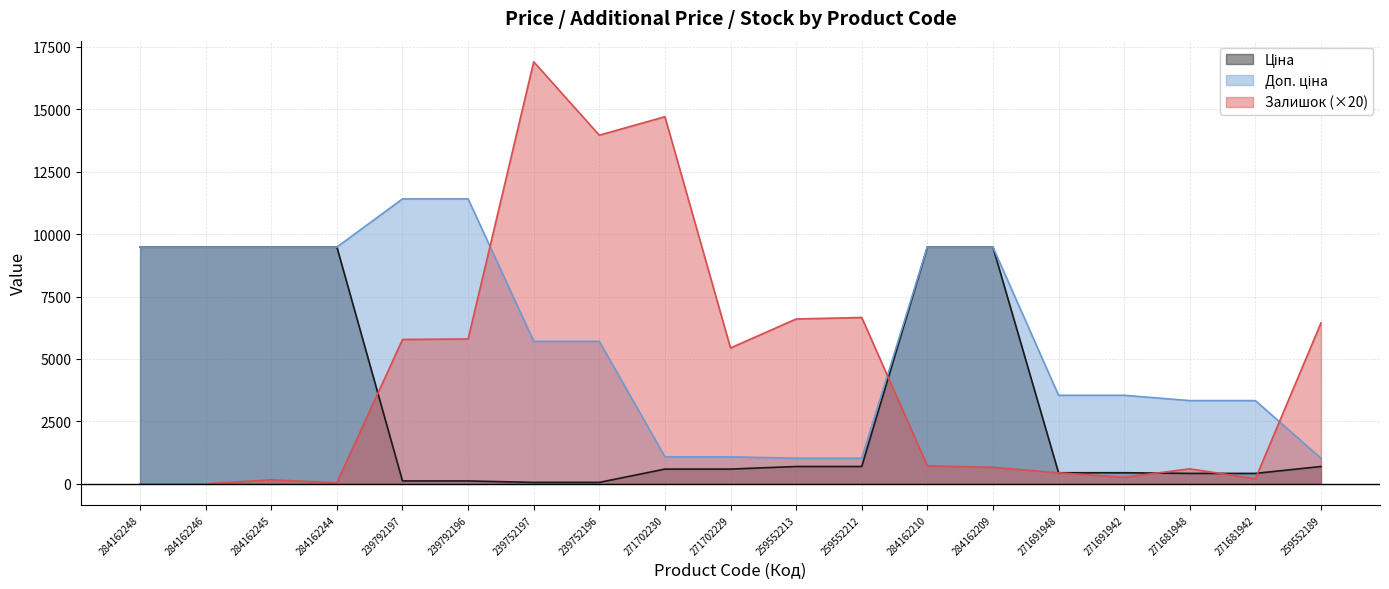

What is the difference between the second highest and second lowest values in the Ціна series?

9423.0